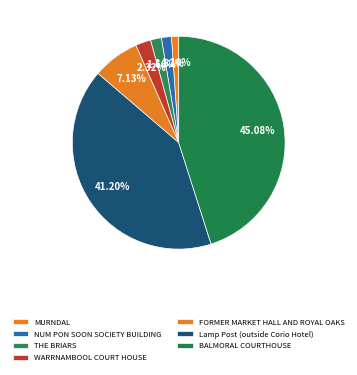

True or false: Lamp Post (outside Corio Hotel) accounts for 41% of the total.

True